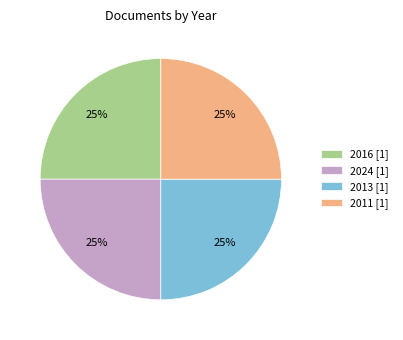

Is 2024 the majority of the pie?

No